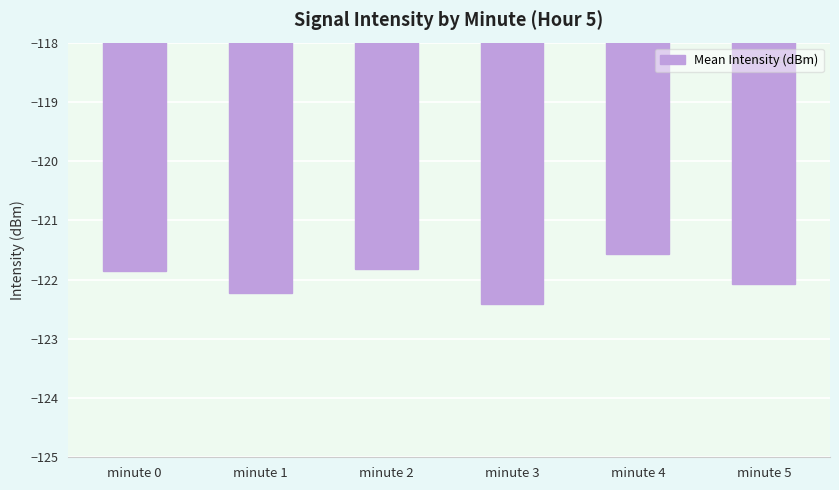

Which category has the highest value across all series?

minute 4